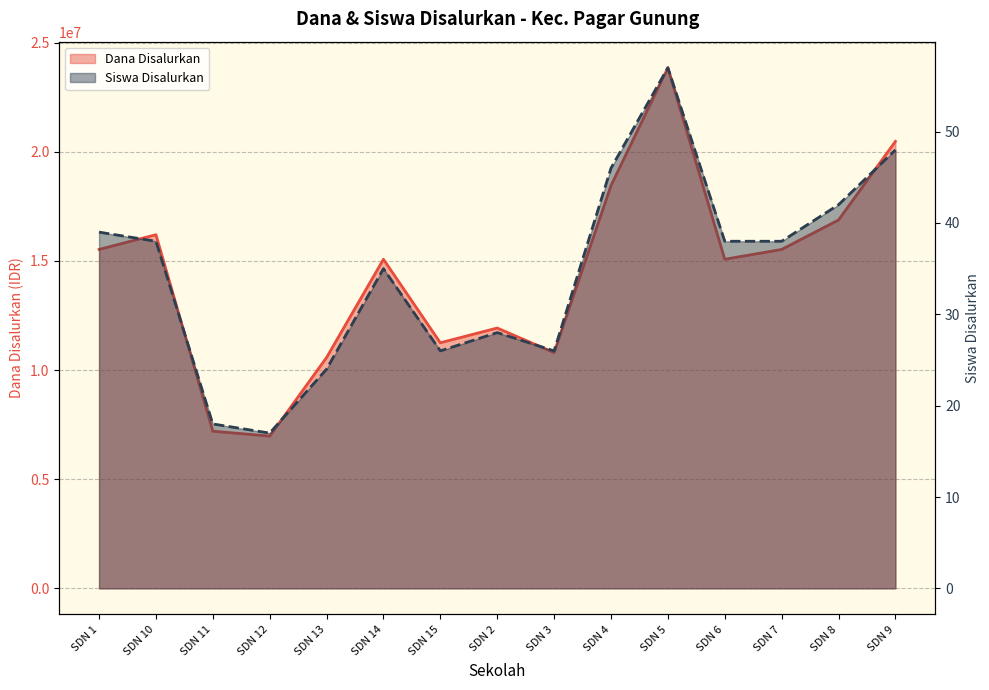

True or false: Siswa Disalurkan and Dana Disalurkan cross at least once.

False